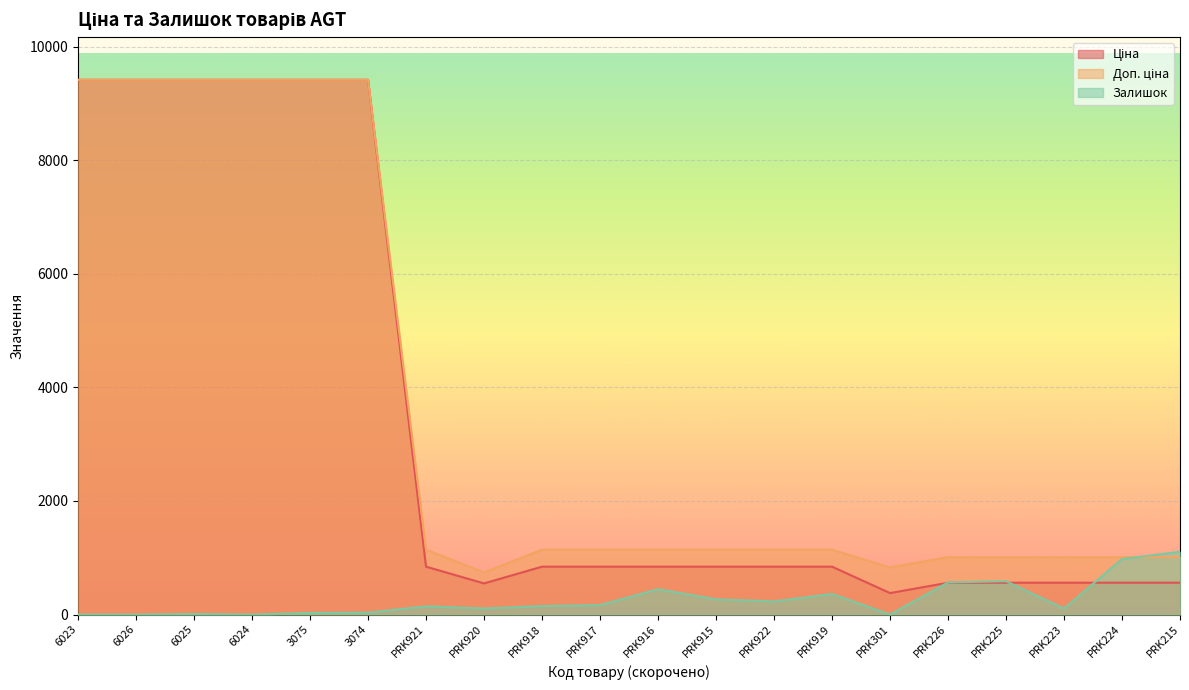

Where is Залишок nearest to the value 552?

PRK226